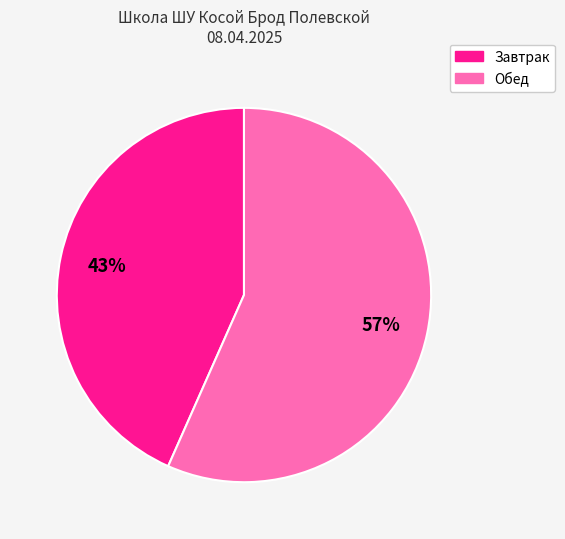

To the nearest percent, what percentage of the pie is Обед?

57%